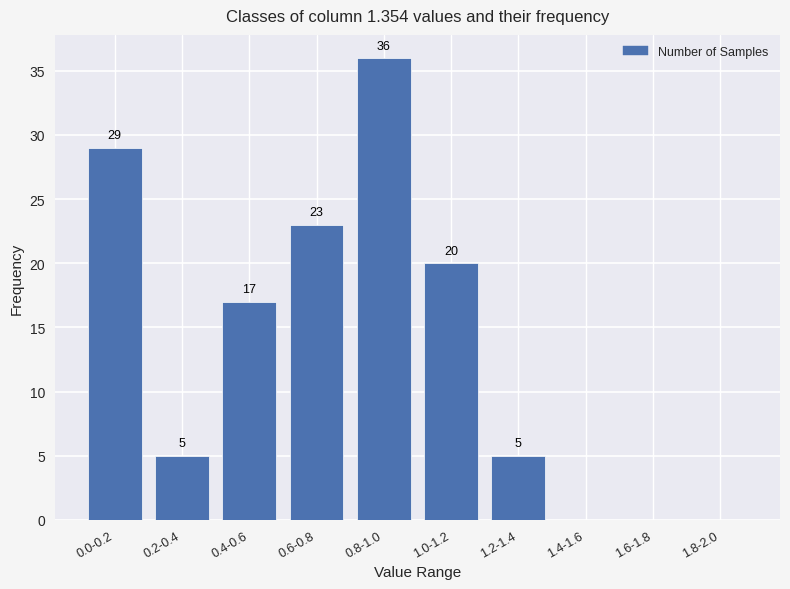

Reading left to right, extract all data points from this chart.

0.0-0.2=29	0.2-0.4=5	0.4-0.6=17	0.6-0.8=23	0.8-1.0=36	1.0-1.2=20	1.2-1.4=5	1.4-1.6=0	1.6-1.8=0	1.8-2.0=0